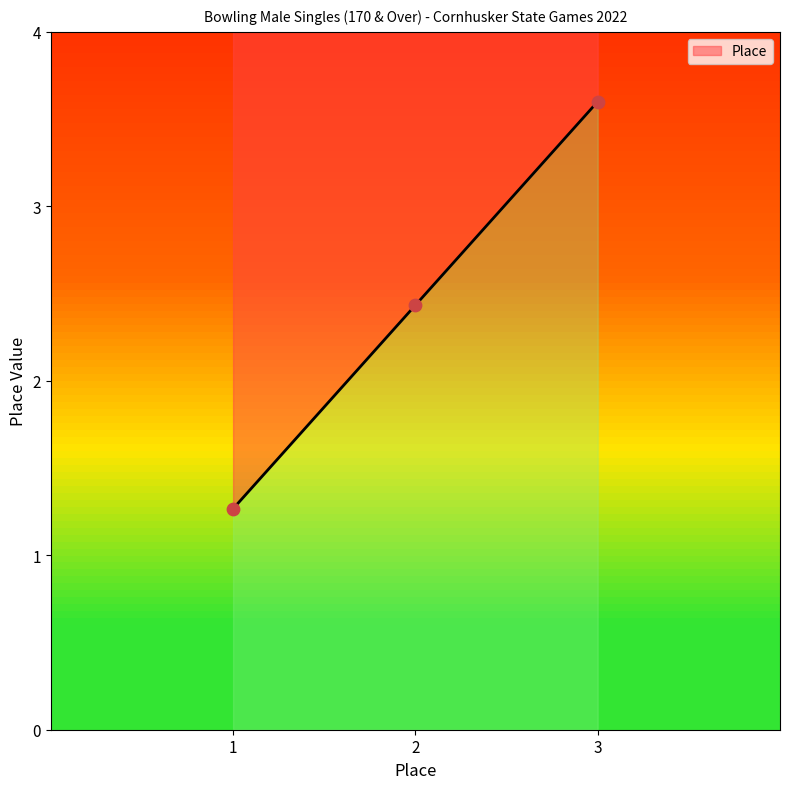

Approximately how many times larger is the value at 3 compared to 1?

2.8